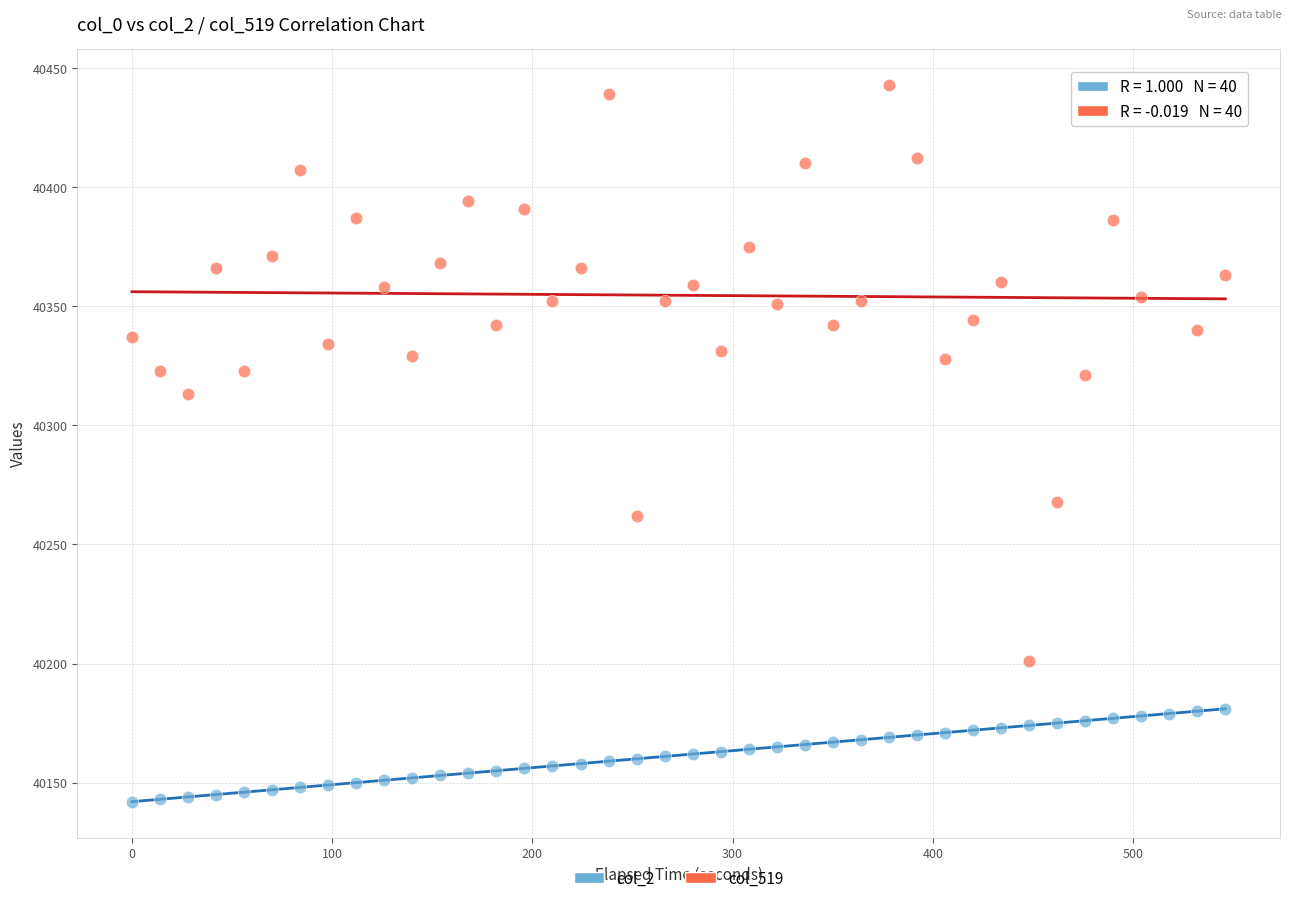

Across all data points, what is the range of Y values (max minus min)?

301